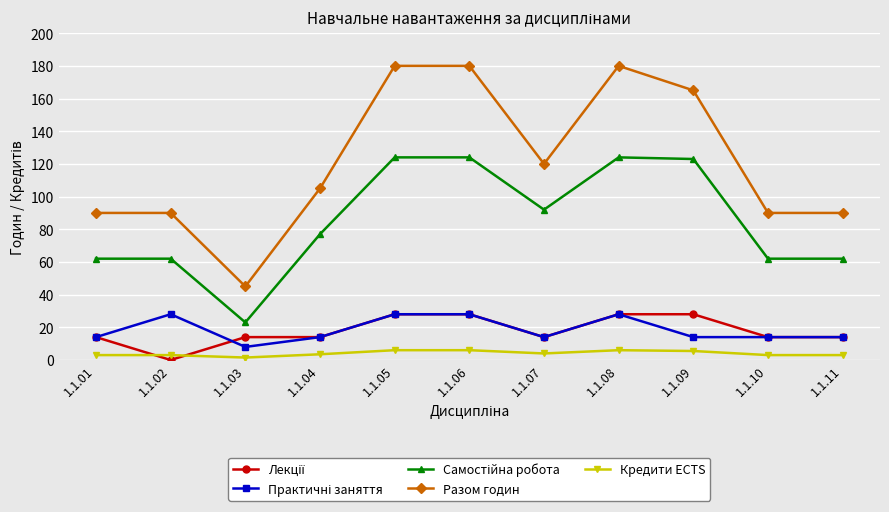

What is the total value across all series at 1.1.09?

335.5